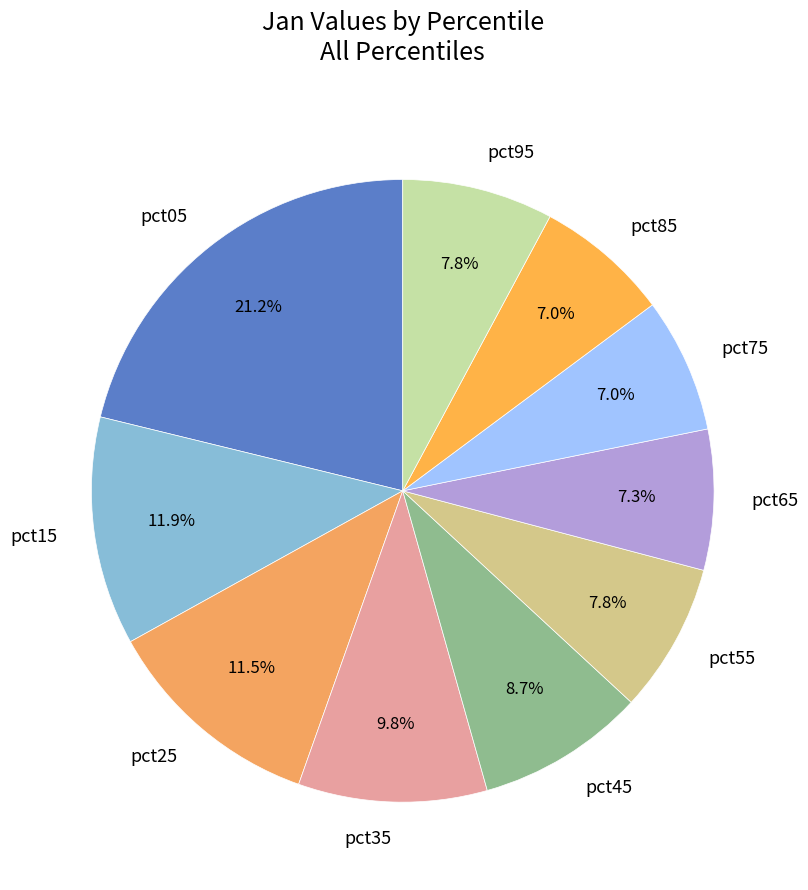

How many segments does this pie chart have?

10